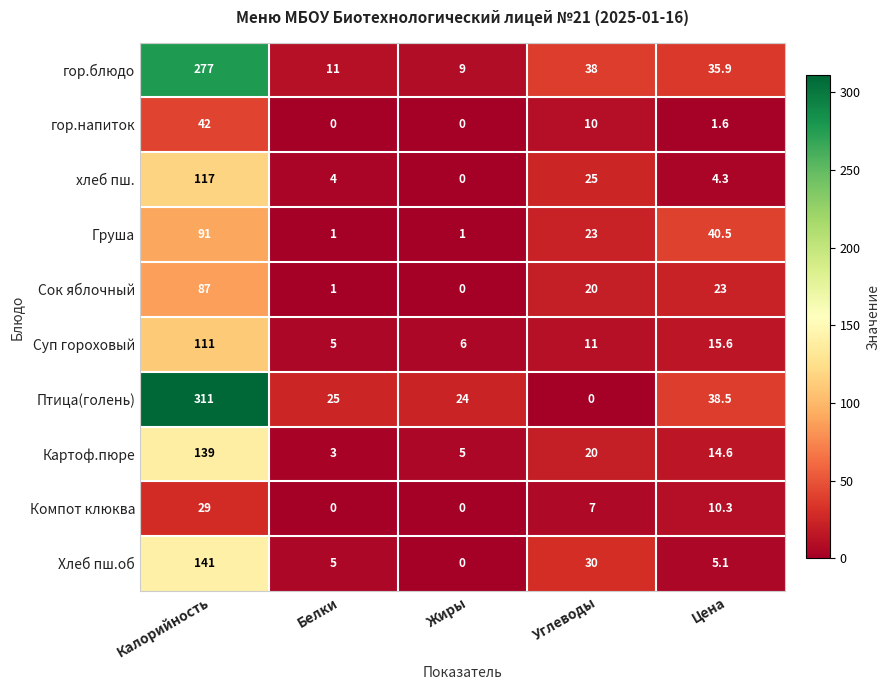

List the series in order of their peak value, lowest first.

Компот клюква, гор.напиток, Сок яблочный, Груша, Суп гороховый, хлеб пш., Картоф.пюре, Хлеб пш.об, гор.блюдо, Птица(голень)